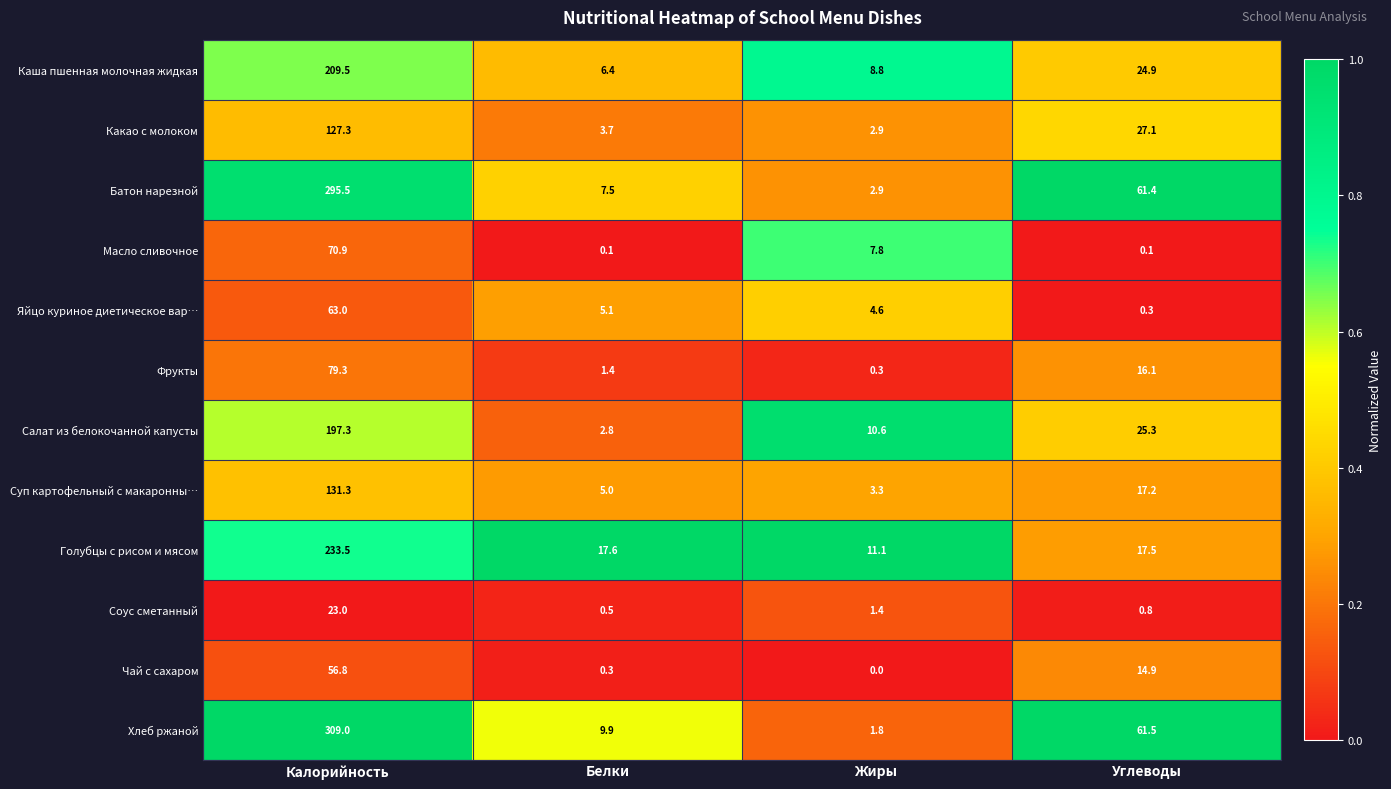

At Углеводы, list the series in order from largest to smallest.

Хлеб ржаной, Батон нарезной, Какао с молоком, Салат из белокочанной капусты, Каша пшенная молочная жидкая, Голубцы с рисом и мясом, Суп картофельный с макаронны…, Фрукты, Чай с сахаром, Соус сметанный, Яйцо куриное диетическое вар…, Масло сливочное